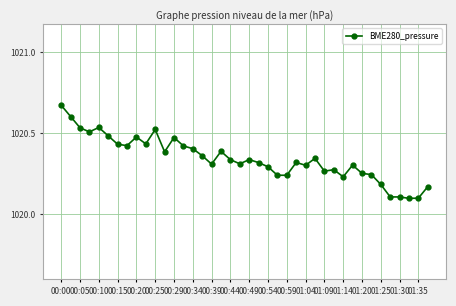

What is the minimum value shown in the chart?

1020.1